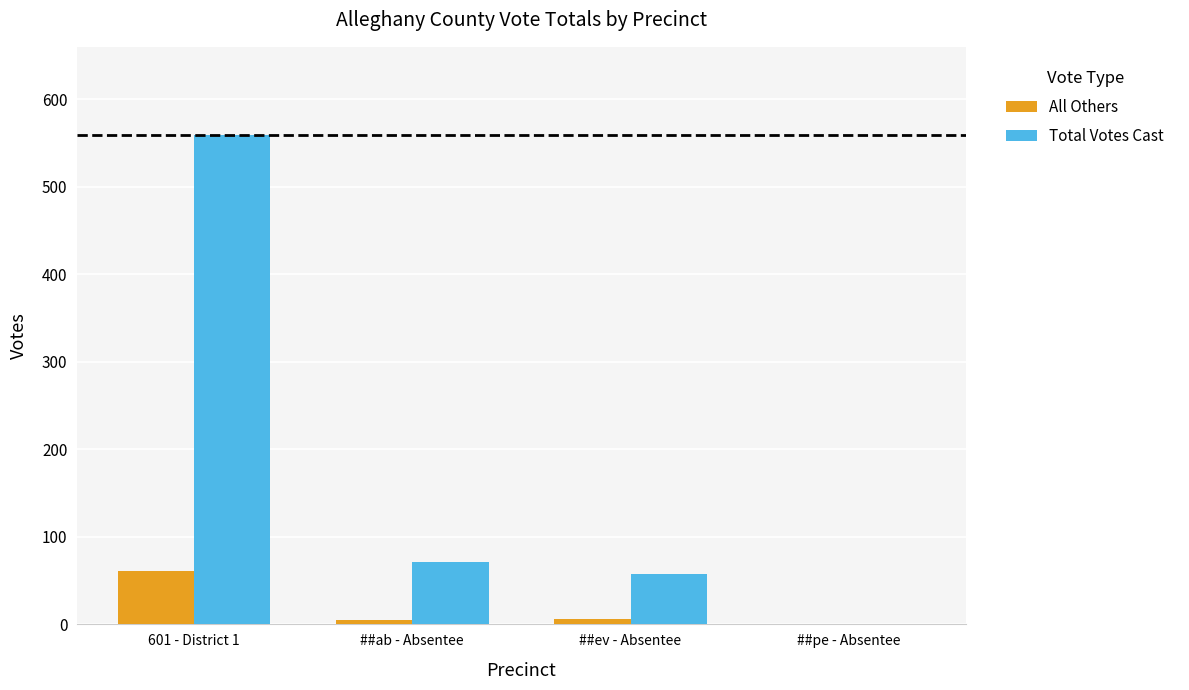

Which series has the largest total across all categories?

Total Votes Cast